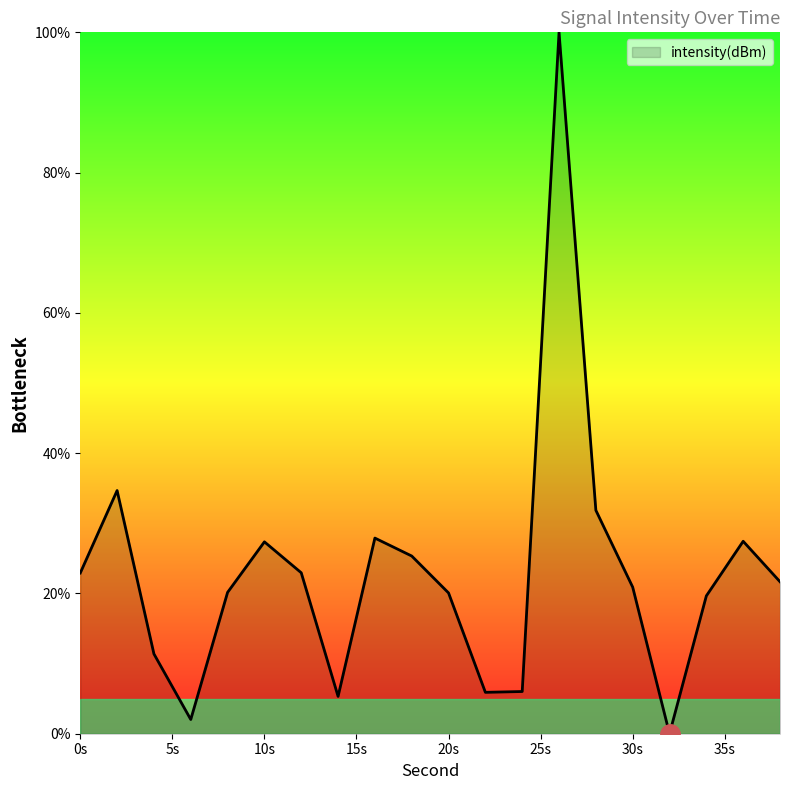

What is the maximum value shown in the chart?

100.0